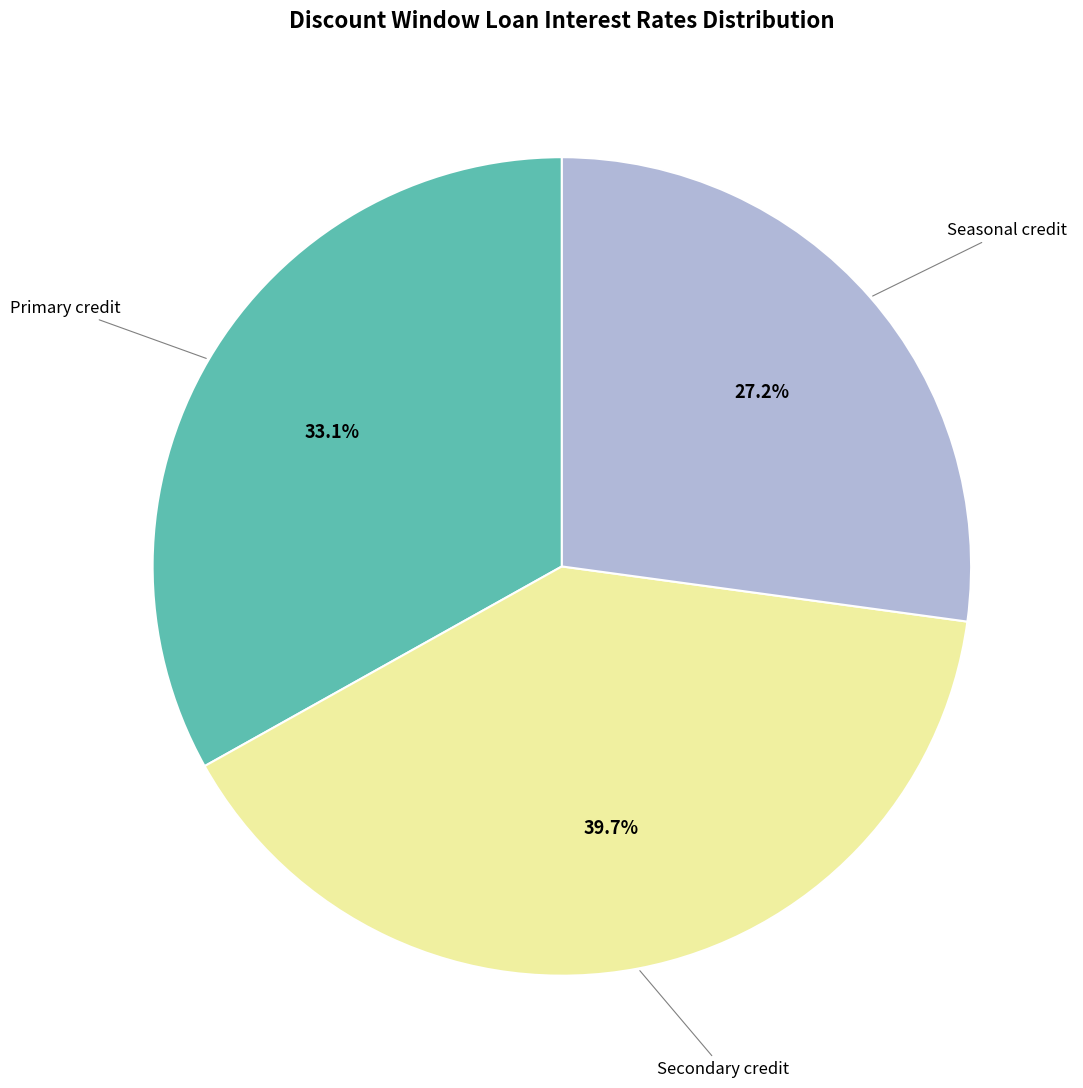

Is Secondary credit the majority of the pie?

No